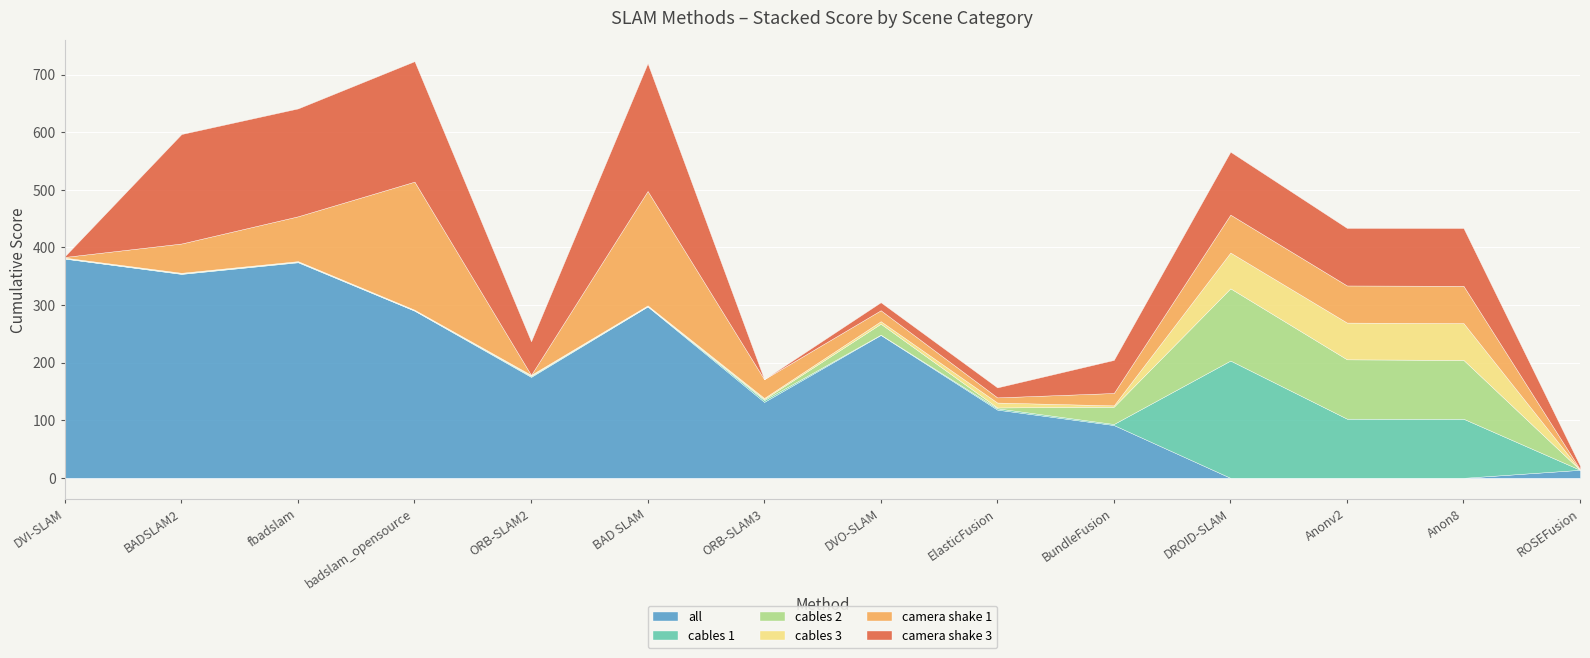

True or false: cables 3 has more than 0 points higher than both neighbors.

True